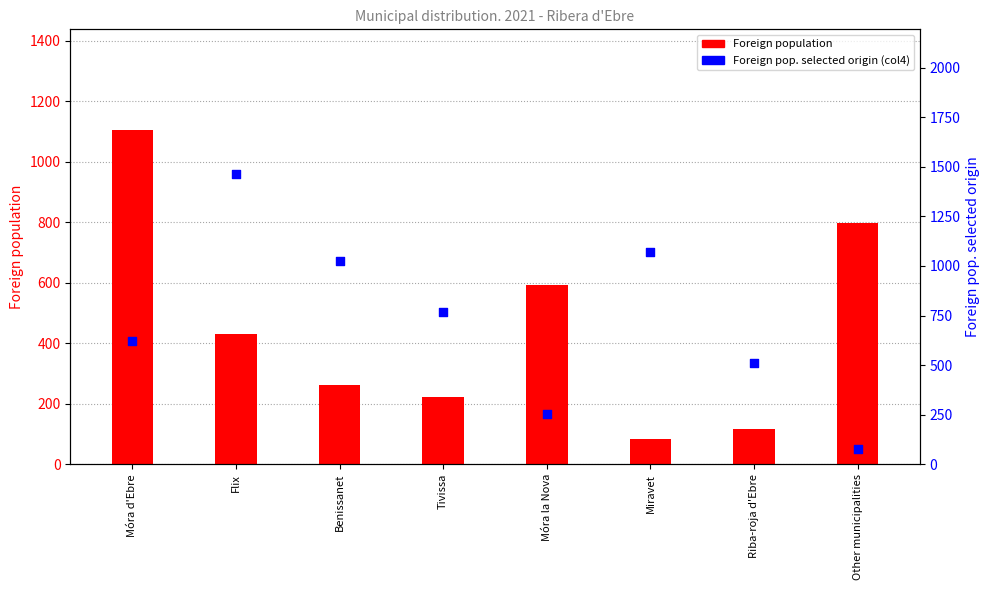

Which series reaches the maximum Y coordinate?

Foreign pop. selected origin (col4)